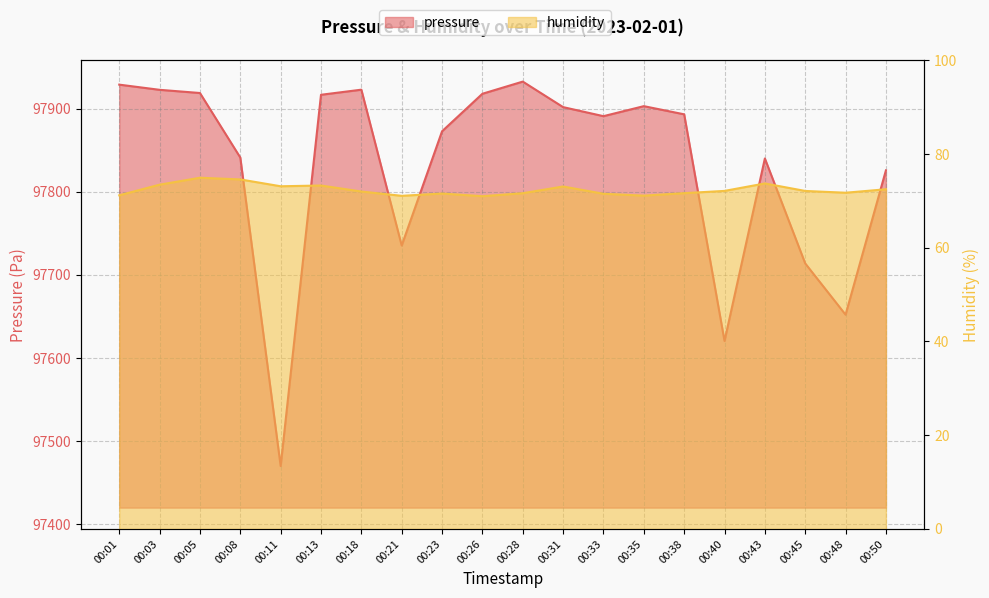

How many distinct data groups are displayed?

2